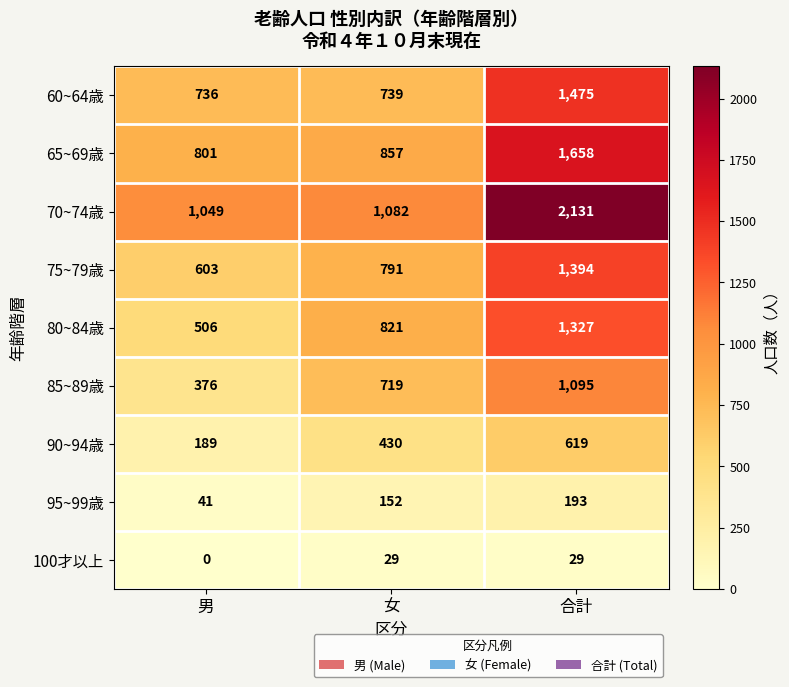

What is the spread (max minus min) of values at 女?

1053